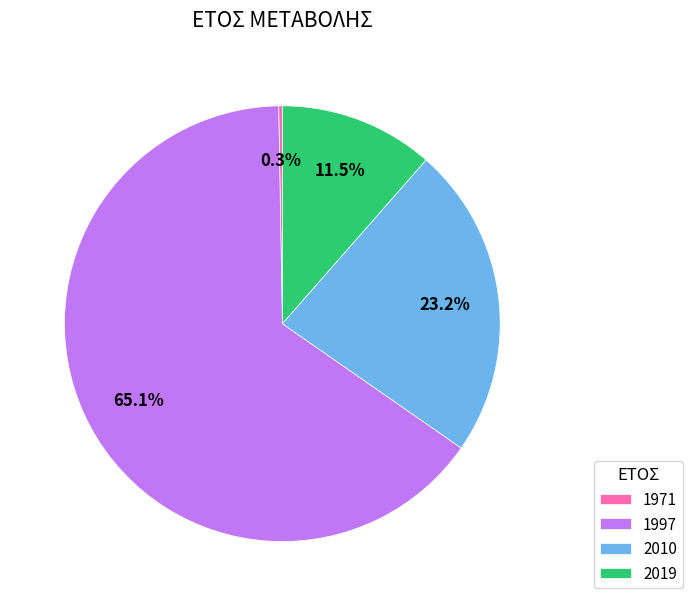

How much of the chart is everything except 2010?

76.7%